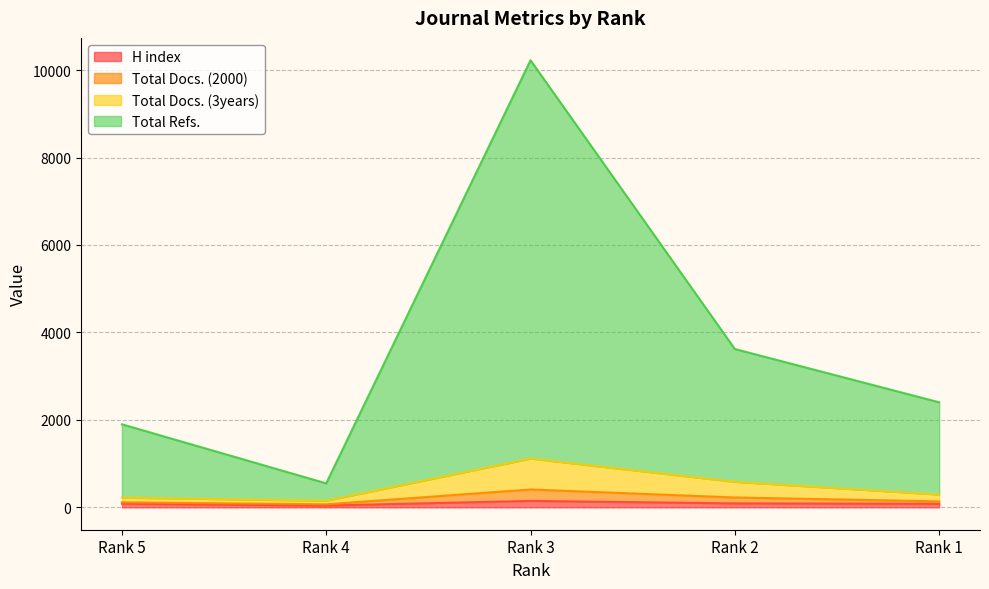

Does the chart display data point markers on the line(s)?

No